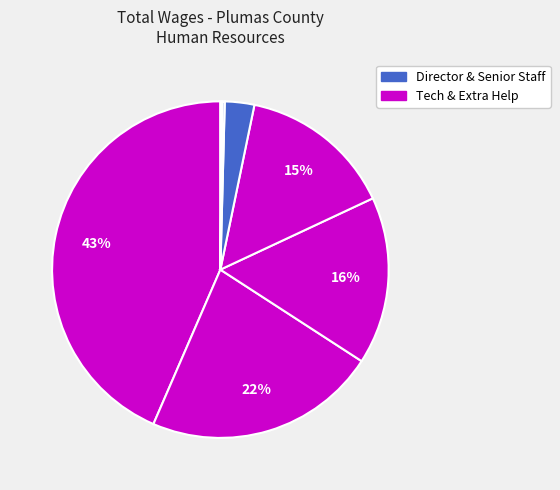

Is there a majority slice in this chart?

No